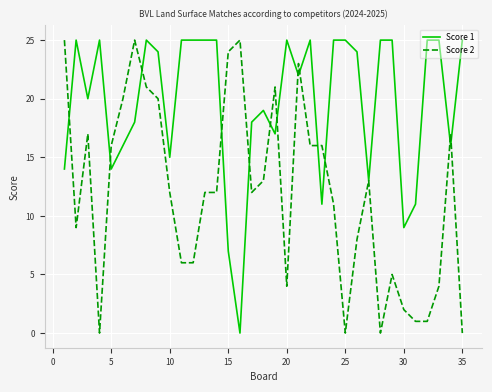

Which series has the largest total across all categories?

Score 1